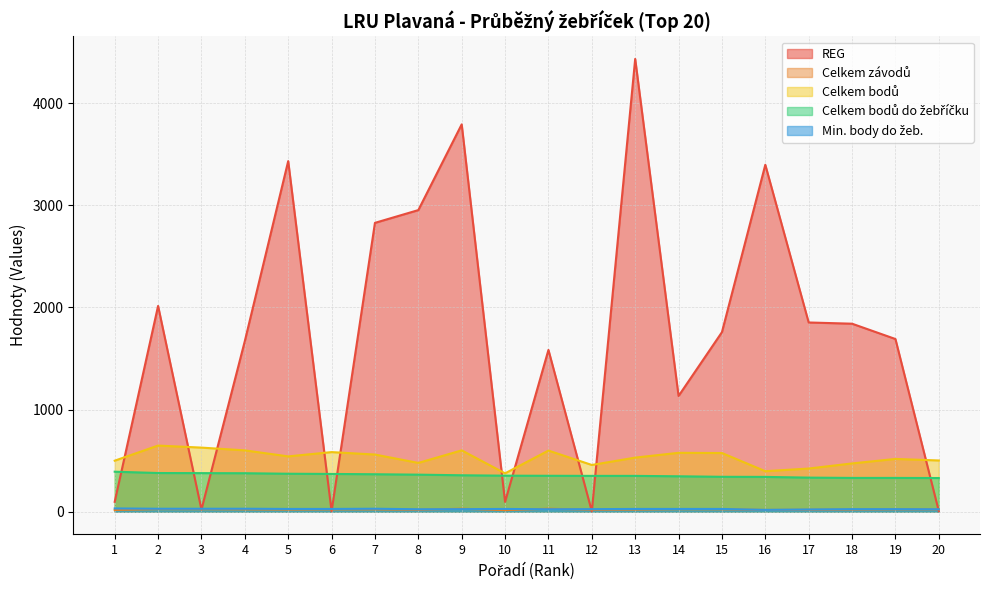

True or false: Celkem bodů do žebříčku and Celkem závodů intersect in this chart.

False